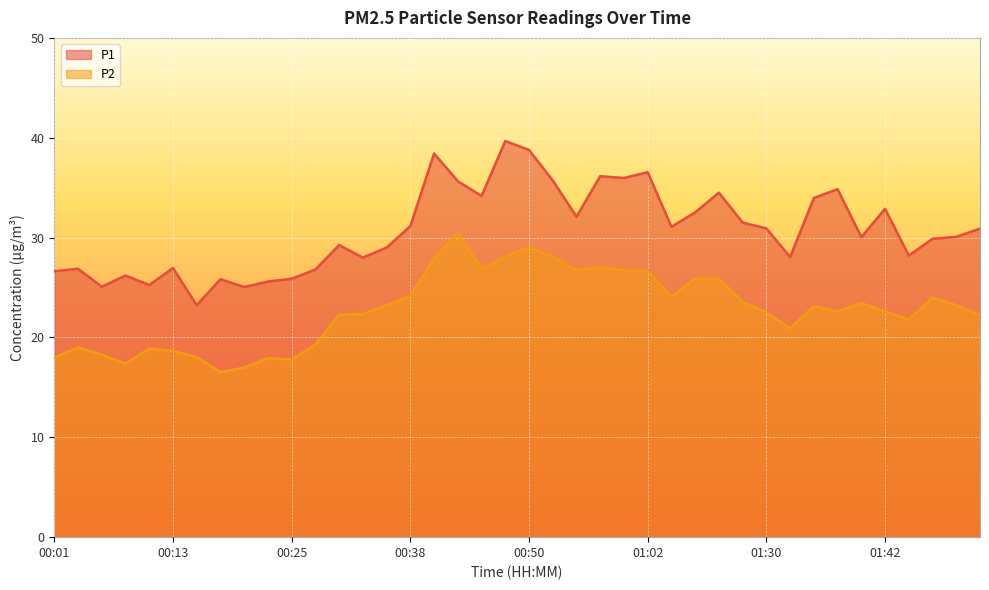

How many lines are shown in the chart?

2